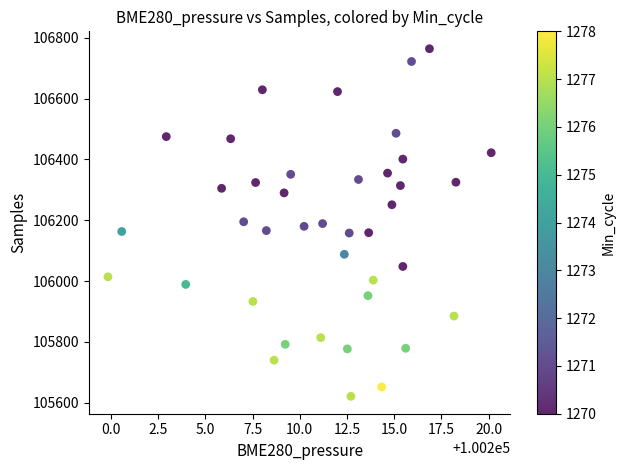

What is the range of Y values (max minus min)?

1143